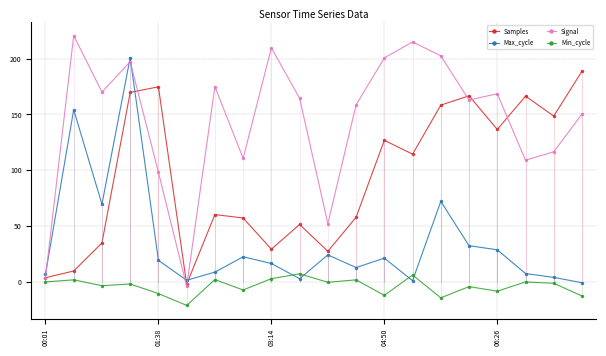

What is the value of the Samples point at the 19th from the left?

148.5